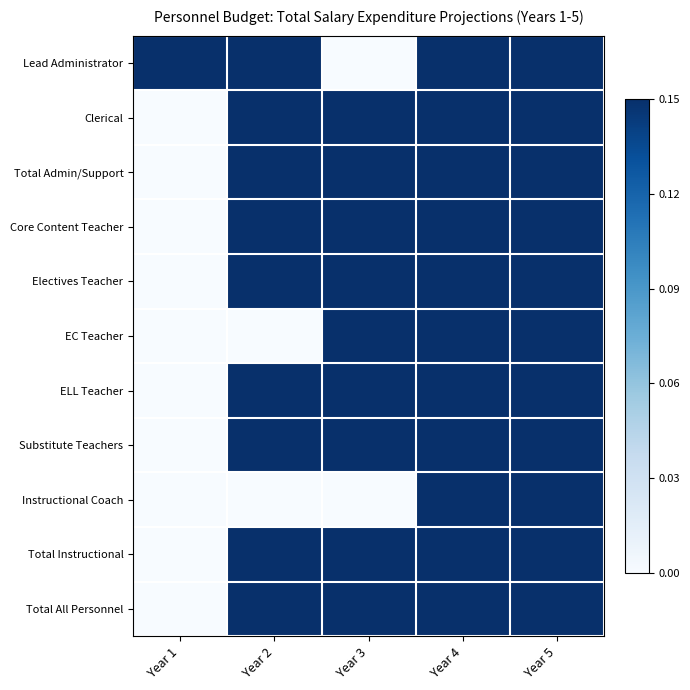

At how many categories does at least one series exceed 0?

5